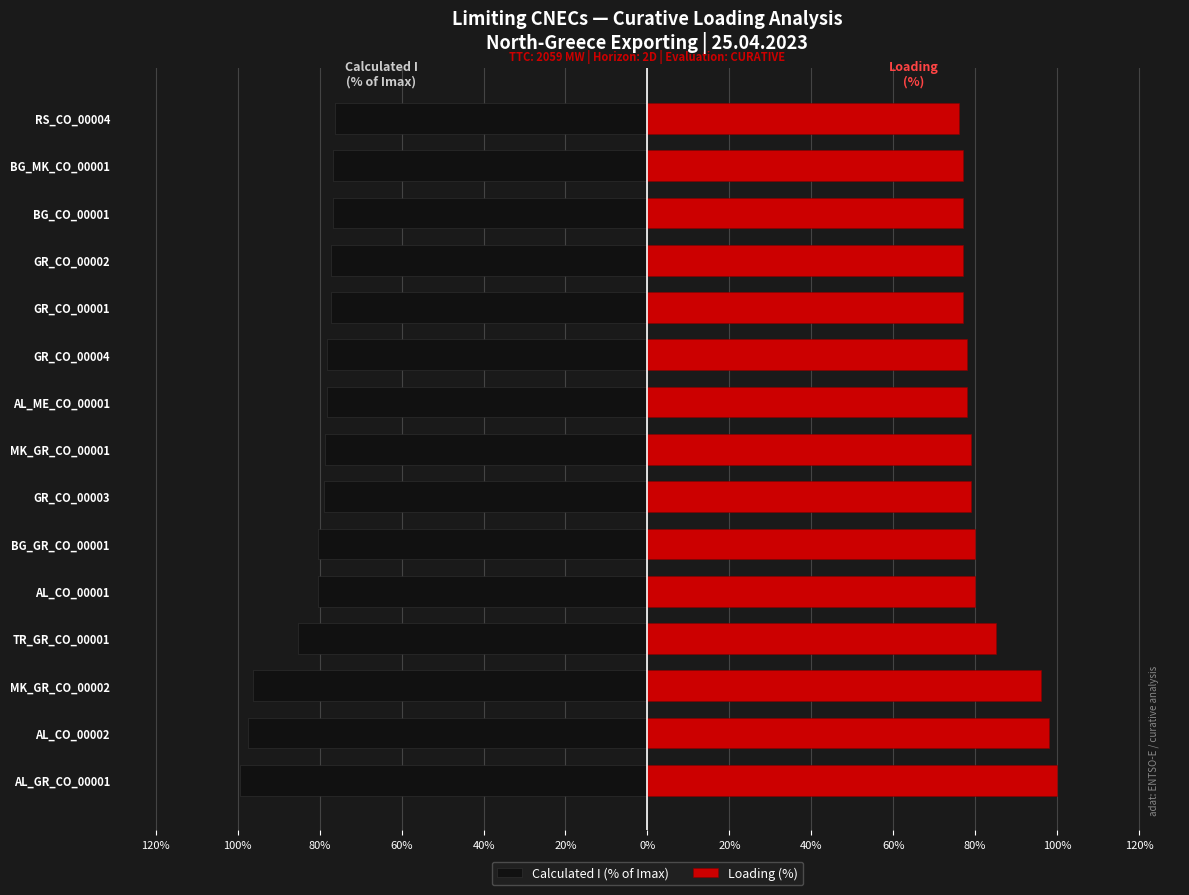

Is the value of Loading (%) at AL_CO_00002 greater than the value of Calculated I (% of Imax) at BG_MK_CO_00001?

Yes